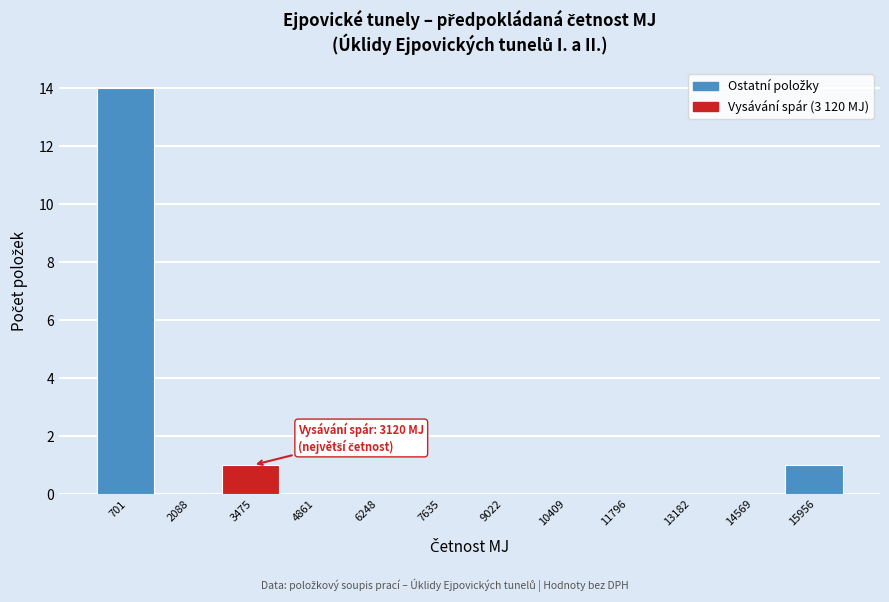

Which range on the x-axis has the tallest bar?

0 to 1400